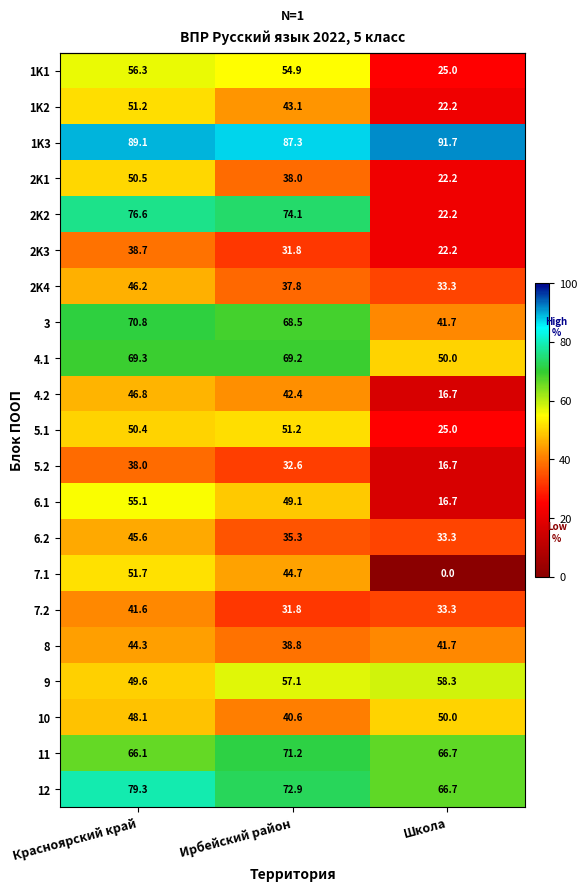

What is the greatest value displayed?

91.7